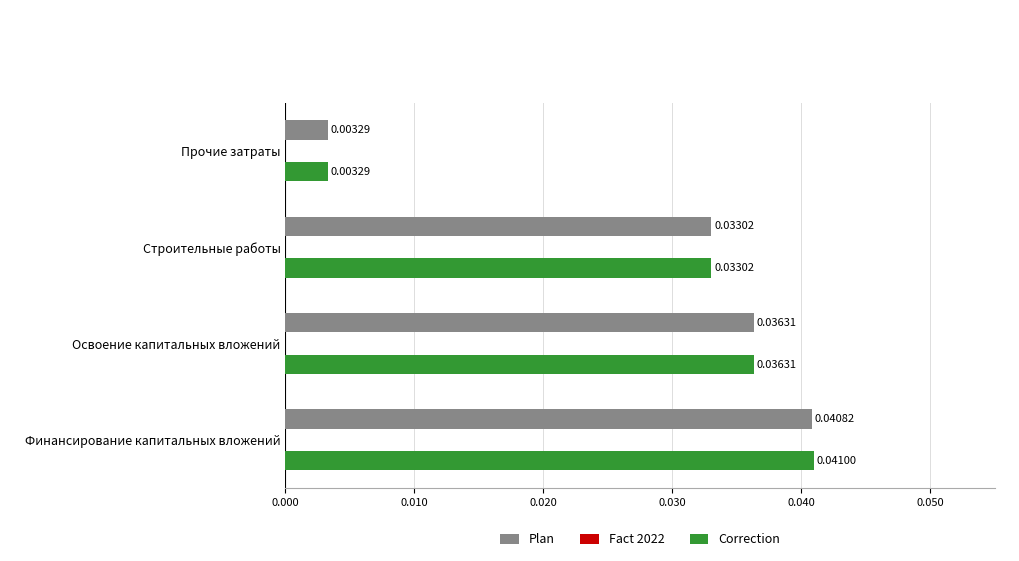

Which category has the lowest value in the Correction series?

Прочие затраты